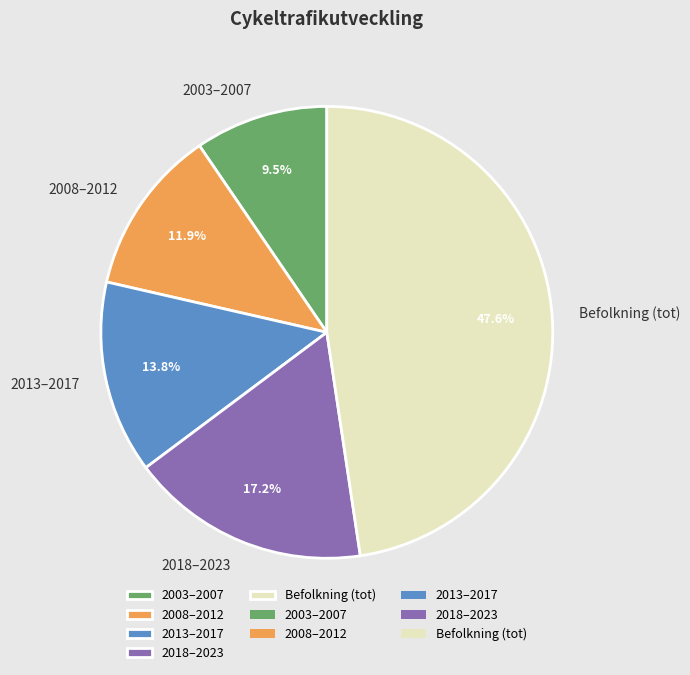

What is the ratio of the value at 2003–2007 to the value at 2013–2017?

0.7